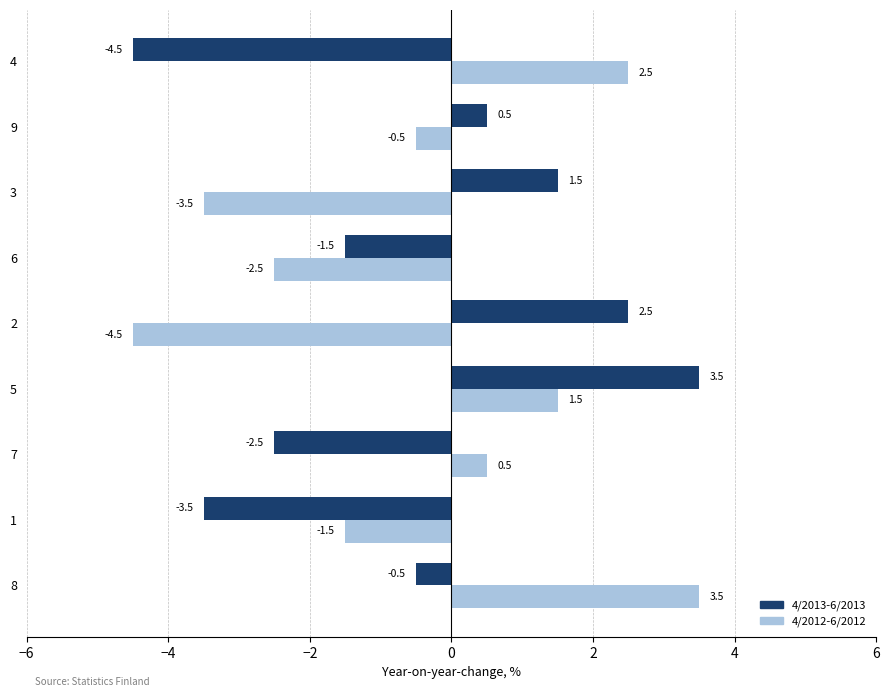

The 4/2012-6/2012 series shows -1.8 at 3. True or false?

False